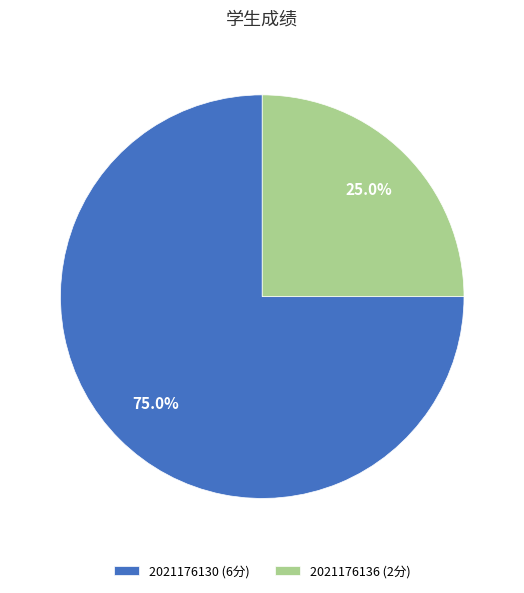

Is the sum of 2021176136 (2分) and 2021176130 (6分) greater than half?

Yes